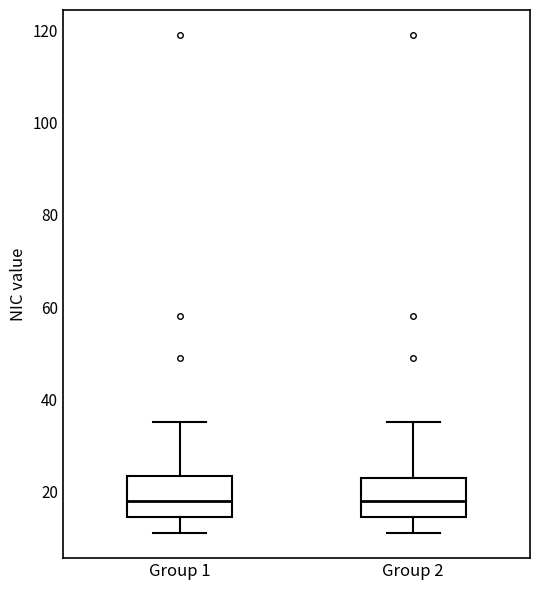

Reading left to right, transcribe this box plot: for each box, give where its median line is, the range the box spans, and where its two whiskers end, as read against the y-axis. The values are not printed on the chart, so give them approximately, as read against the axis.

Group 1: median 18, box 14 to 24, whiskers 12 to 36
Group 2: median 18, box 14 to 24, whiskers 12 to 36